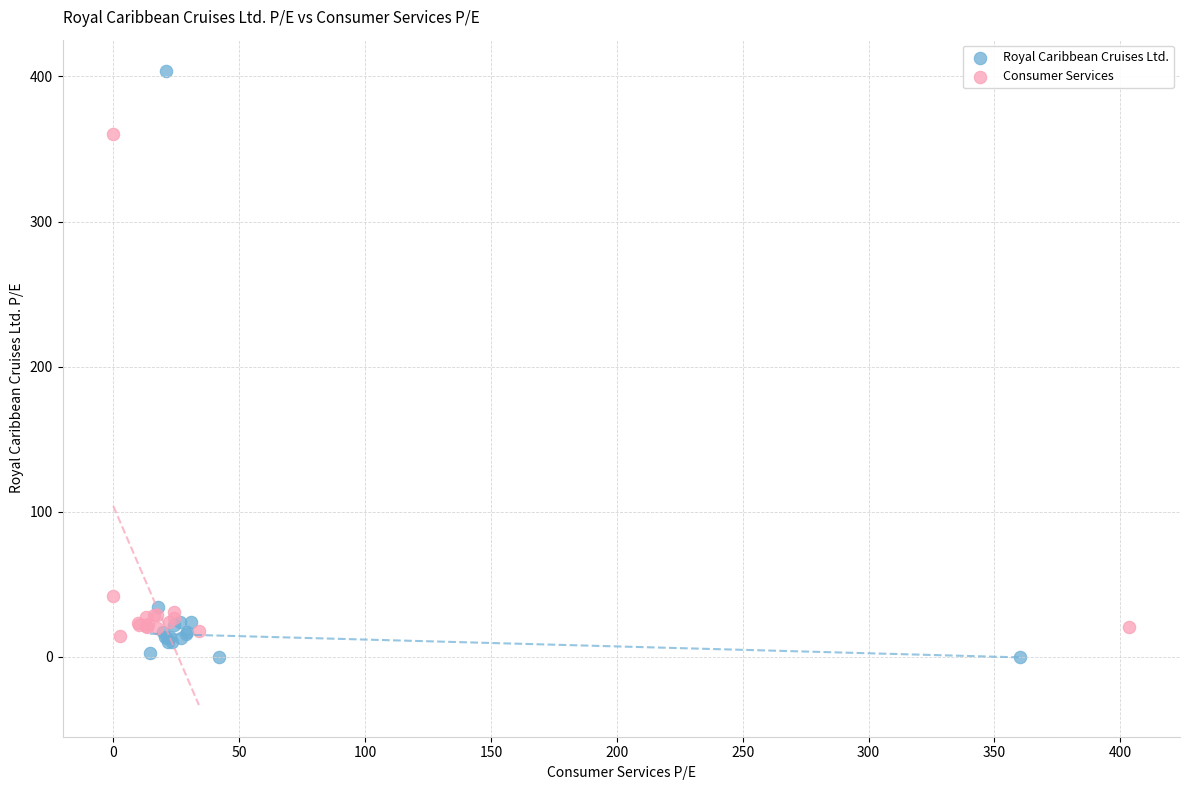

Which series reaches the minimum Y coordinate?

Royal Caribbean Cruises Ltd.